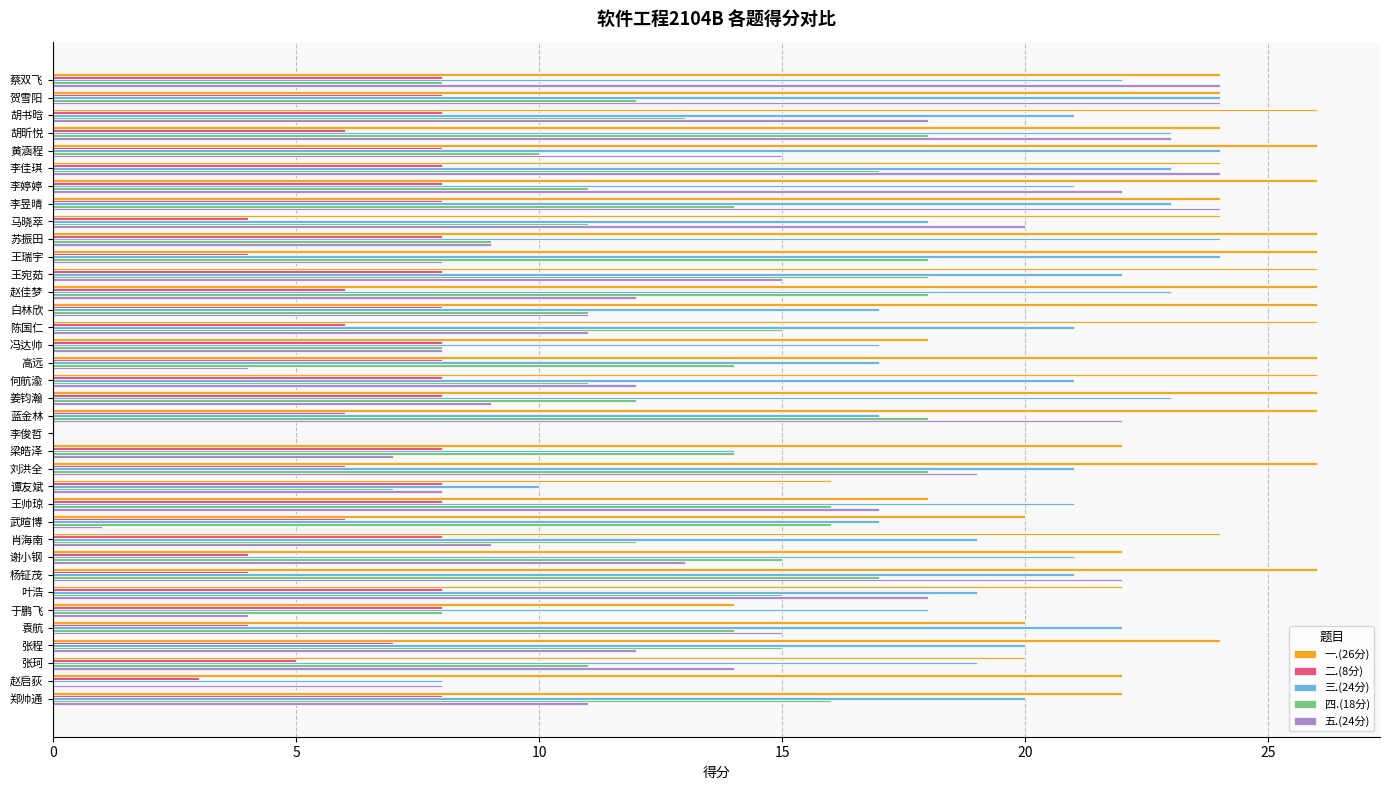

Is the value of 一.(26分) at 于鹏飞 greater than the value of 四.(18分) at 胡书晗?

Yes